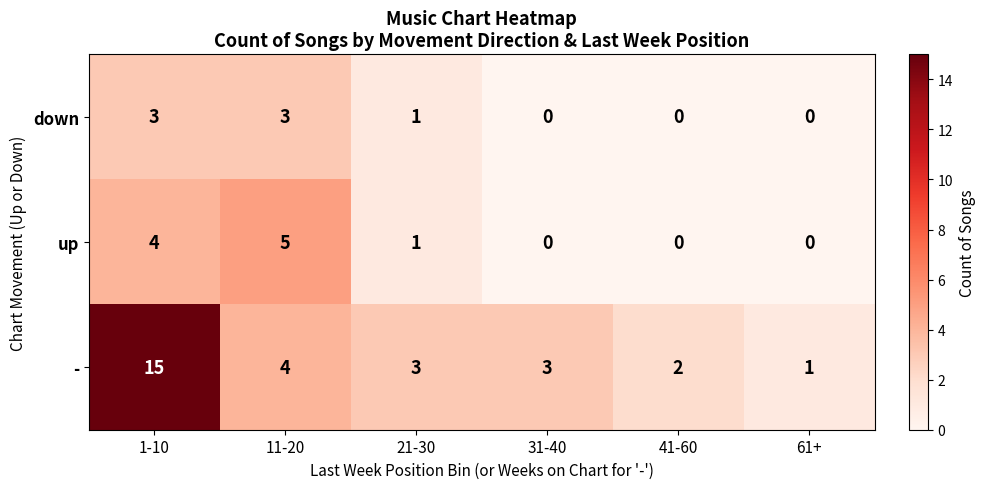

Reading right to left, extract all data points from this chart.

down: 61+=0	41-60=0	31-40=0	21-30=1	11-20=3	1-10=3
up: 61+=0	41-60=0	31-40=0	21-30=1	11-20=5	1-10=4
-: 61+=1	41-60=2	31-40=3	21-30=3	11-20=4	1-10=15